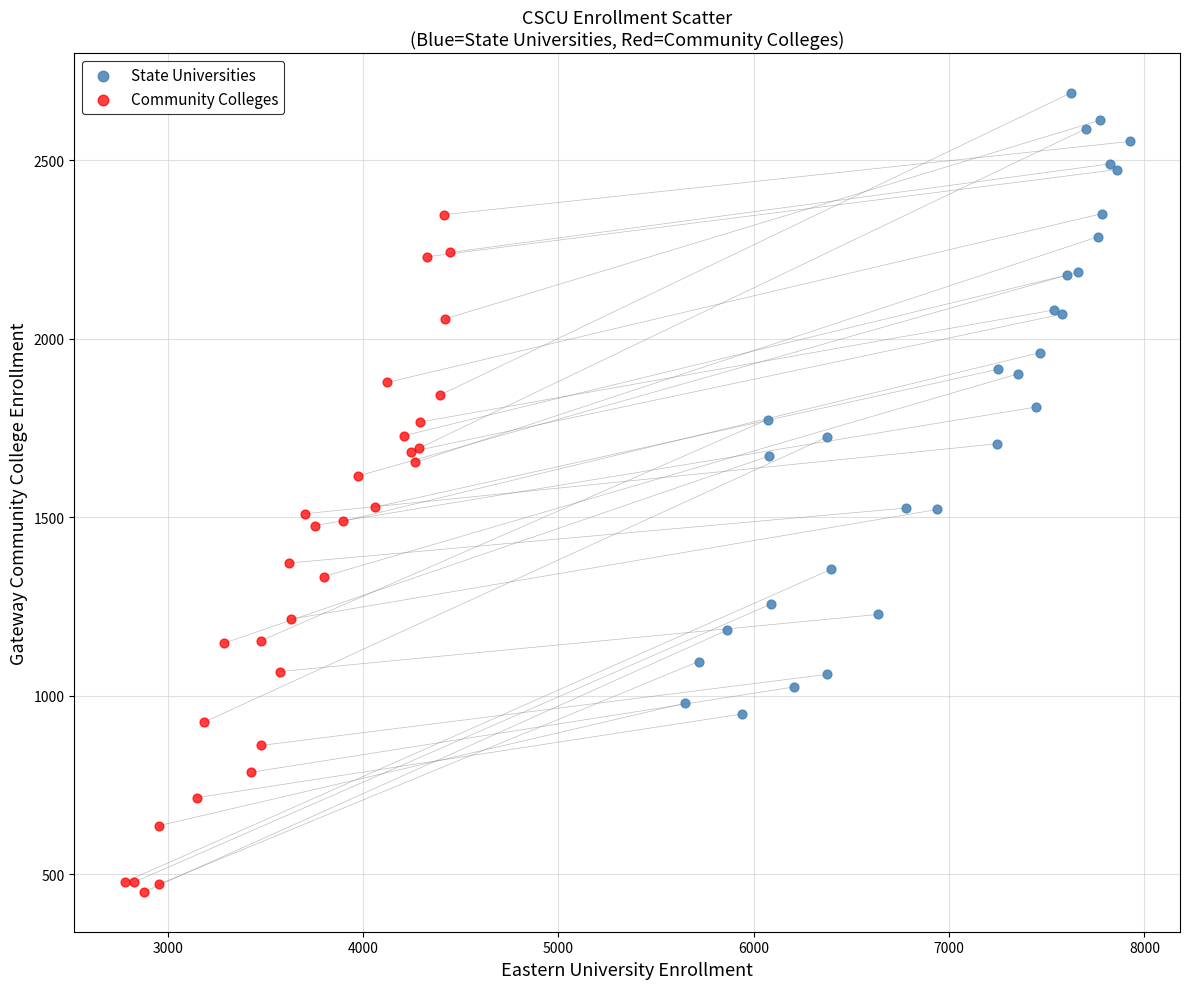

Which series contains the lowest Y value?

Community Colleges